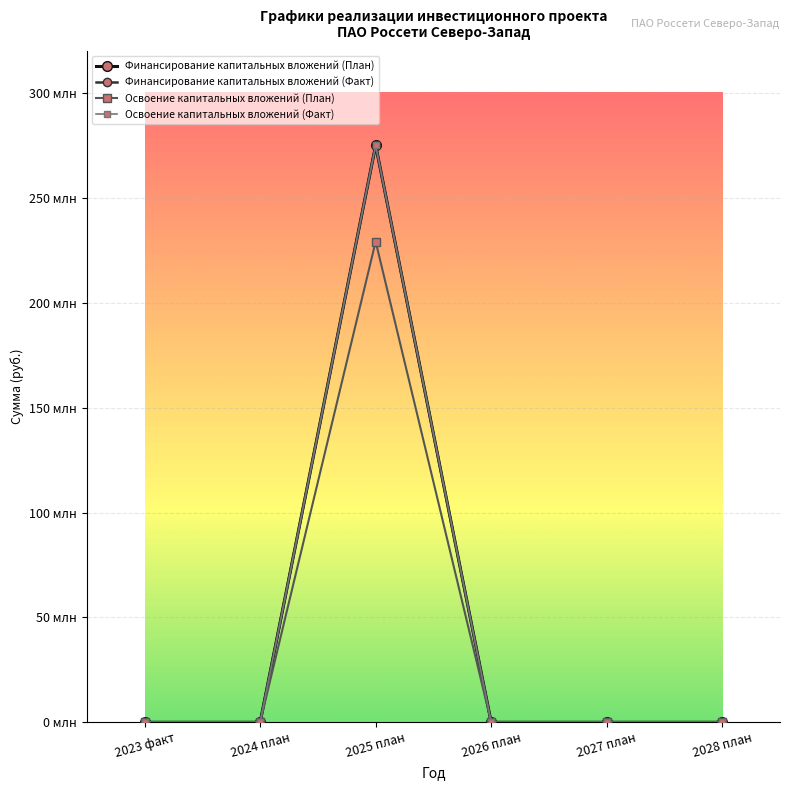

Does the chart have visible grid lines?

Yes